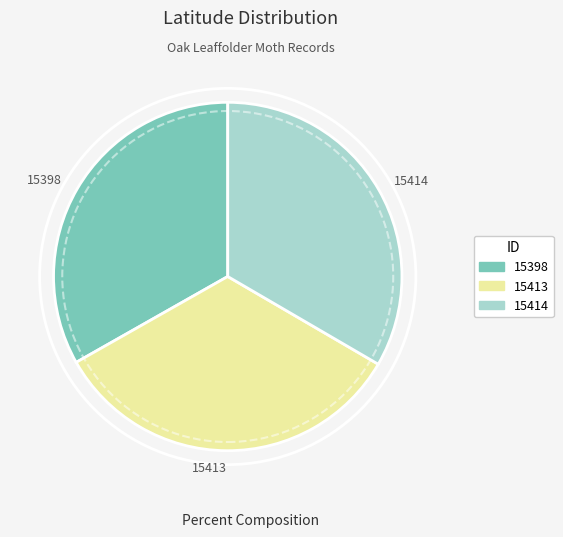

Approximately how many times larger is the value at 15414 compared to 15413?

1.0